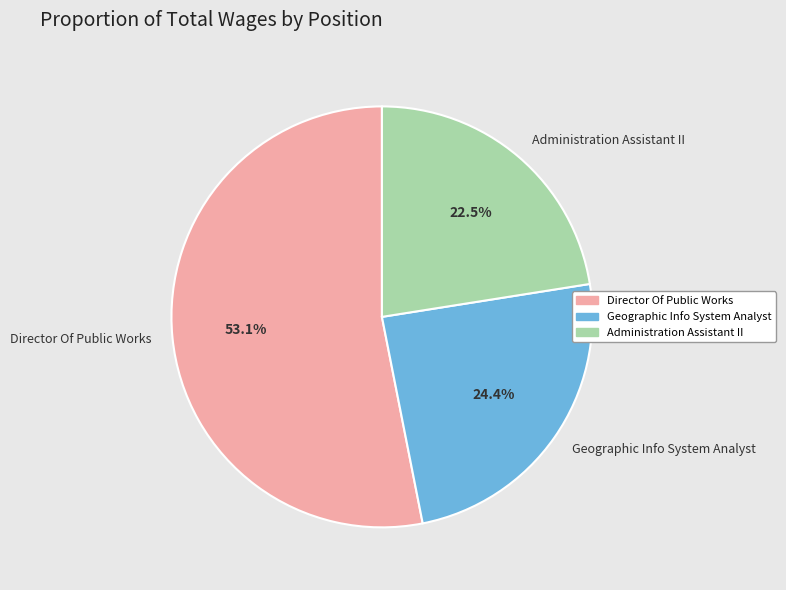

How many segments does this pie chart have?

3